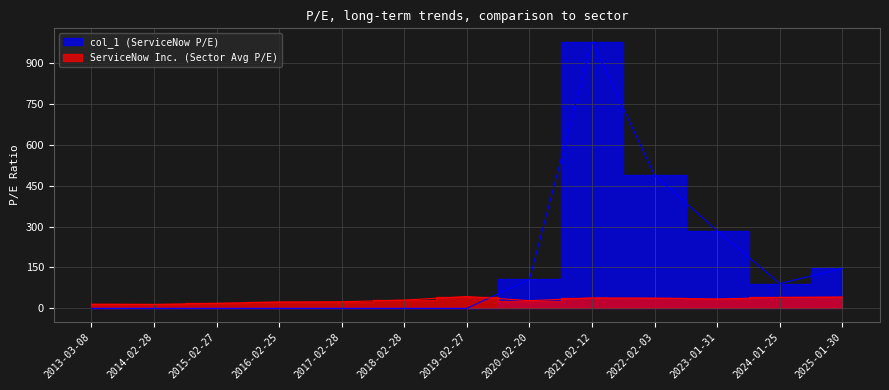

Read the col_1 value at 2021-02-12.

978.5